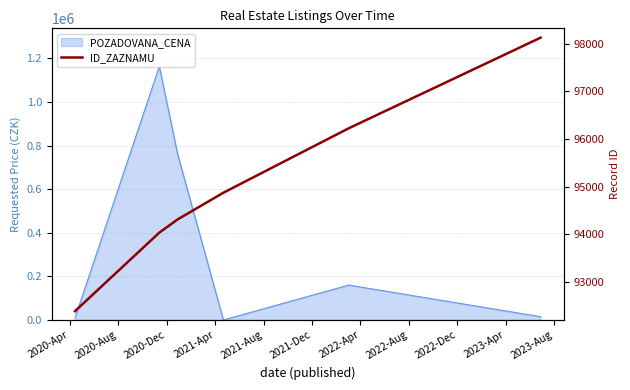

What position from the left is 2021-Dec?

6